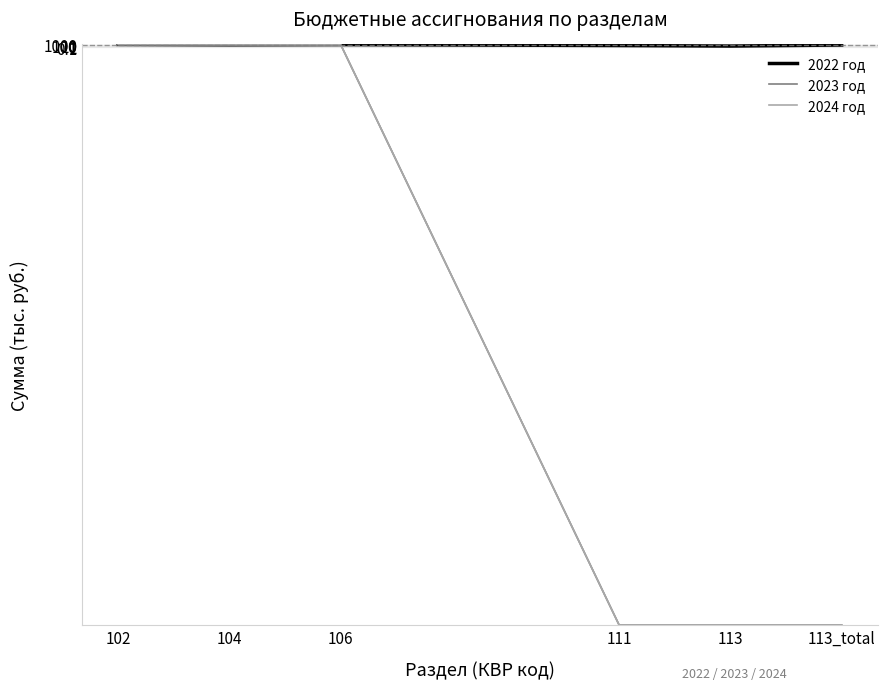

Which series changed the most between 113 and 113_total?

2022 год